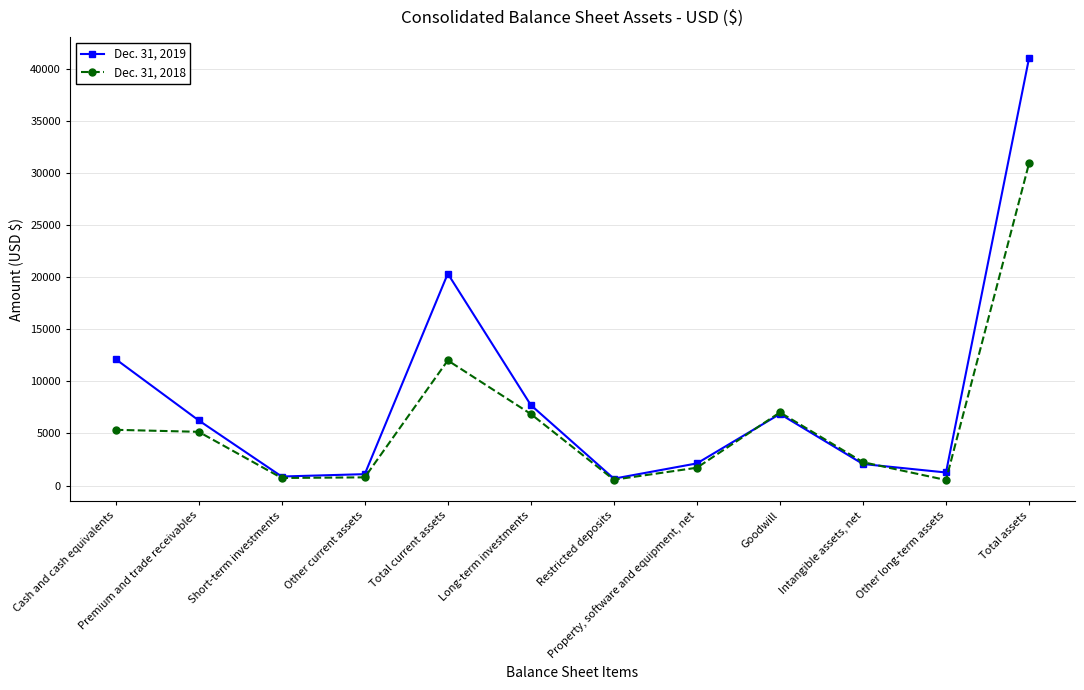

Which category has the highest value across all series?

Total assets